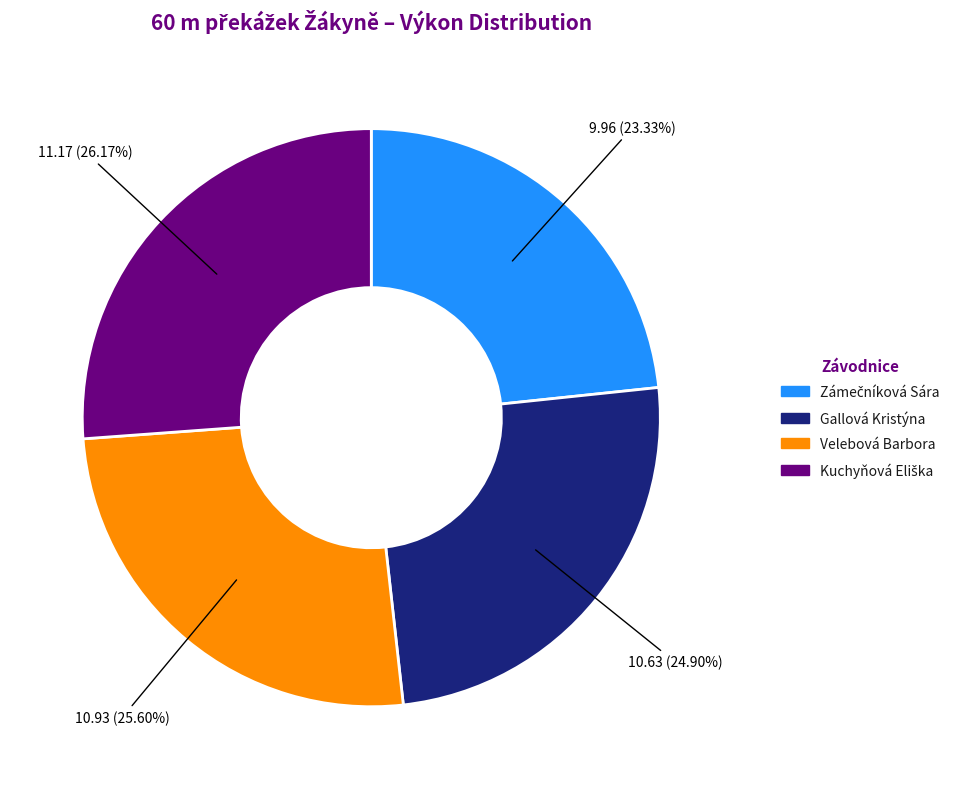

How many segments does this pie chart have?

4